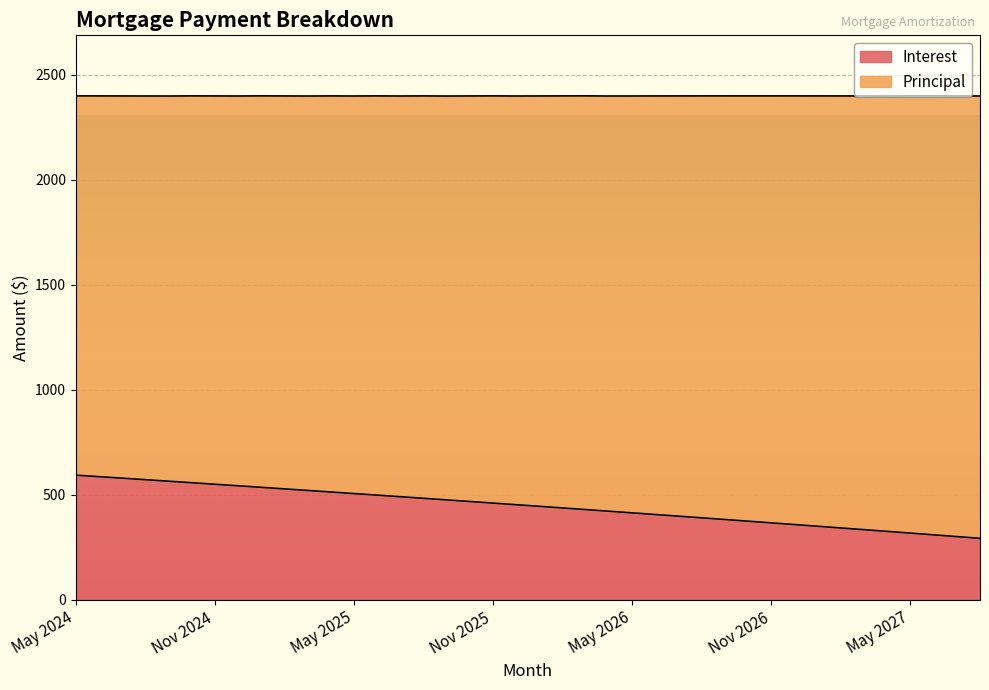

What position from the right is Aug 2026?

13